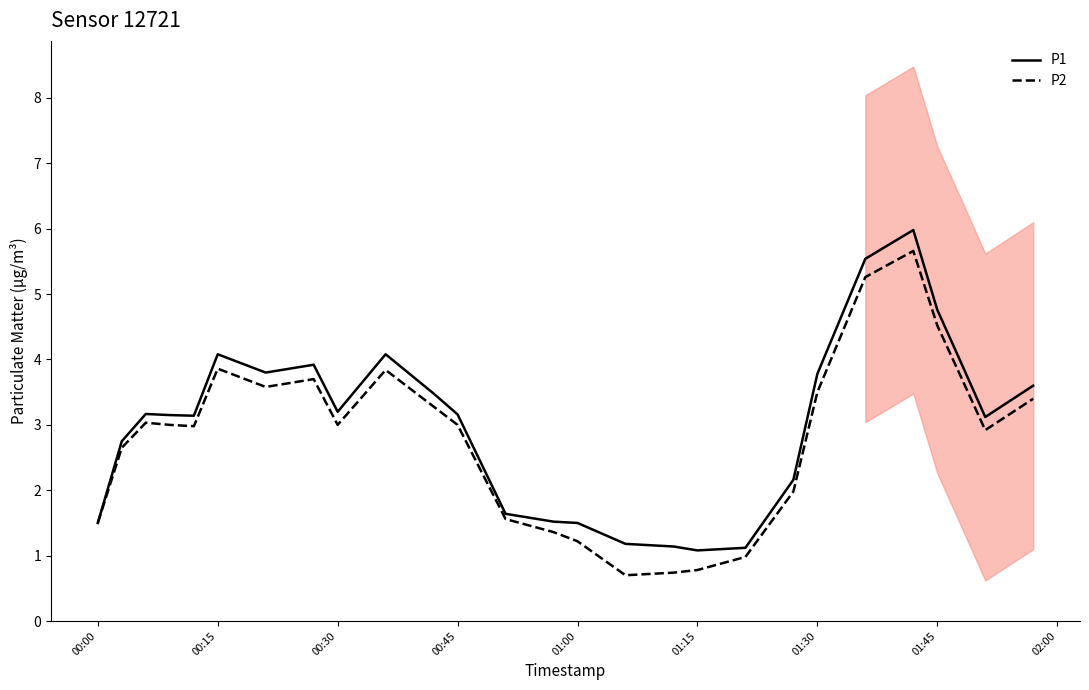

Is it true that P1 equals 1.5 at 01:15?

False